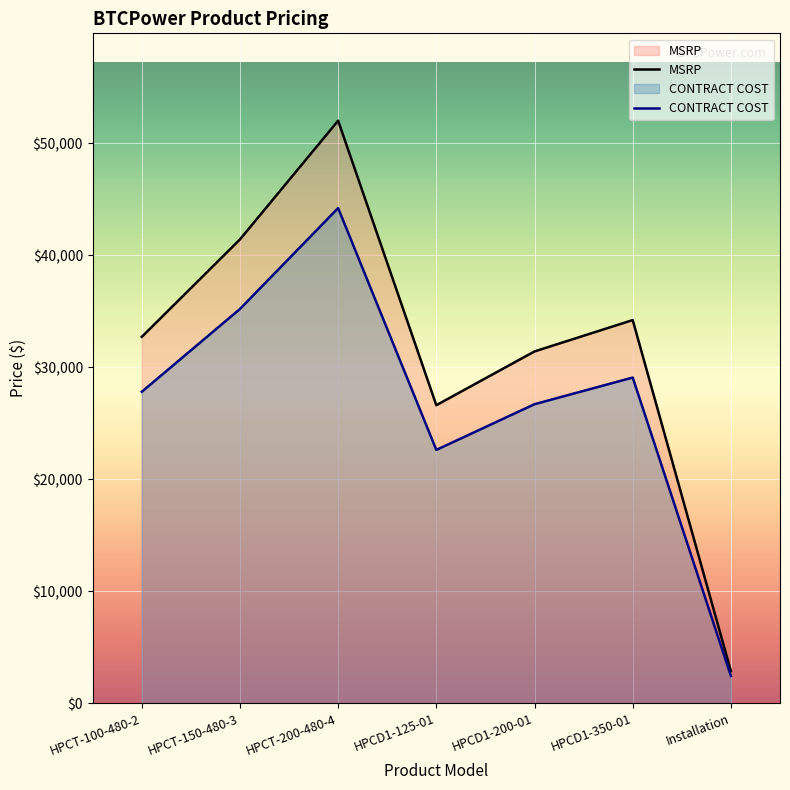

What is the difference between the maximum and minimum values in the MSRP series?

49150.0